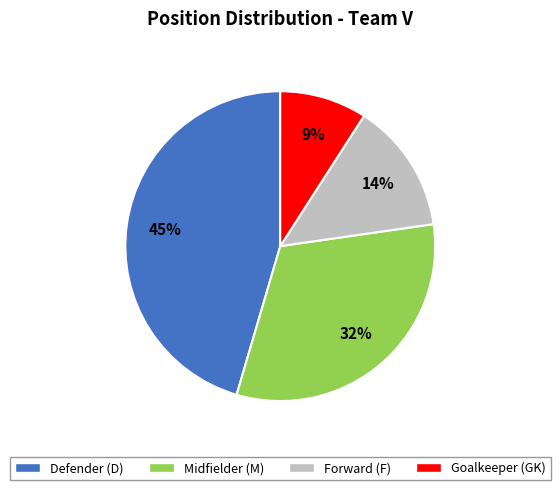

Is there a majority slice in this chart?

No